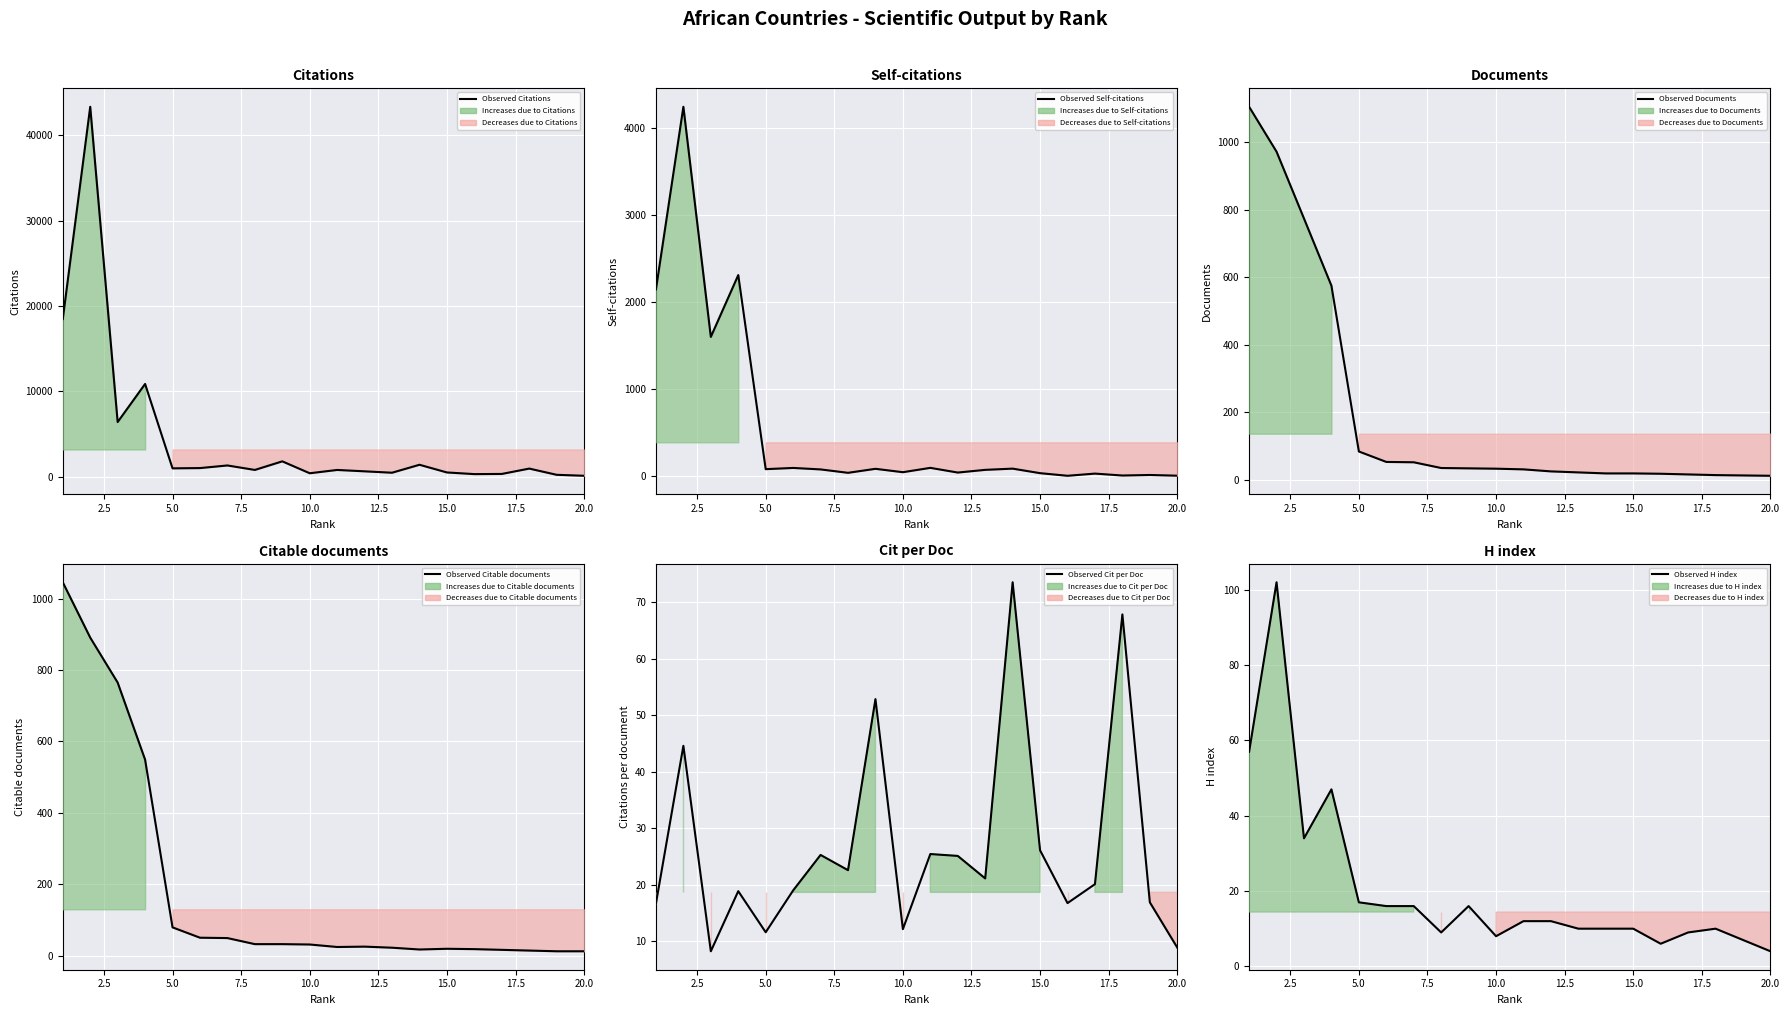

What is the sum of all values?

412